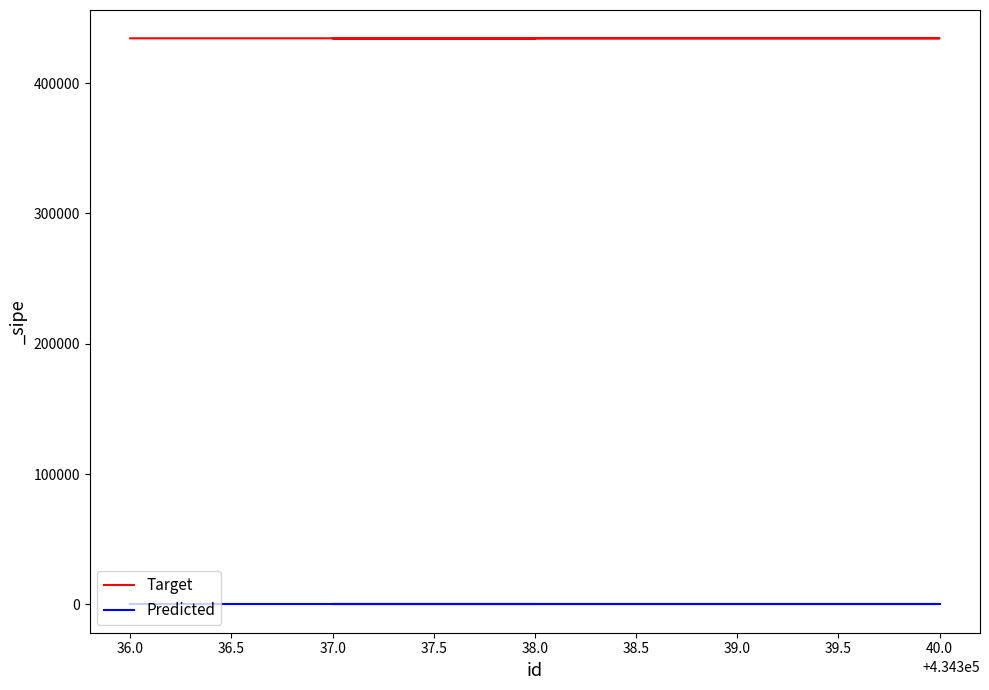

Which series has the largest total across all categories?

Target